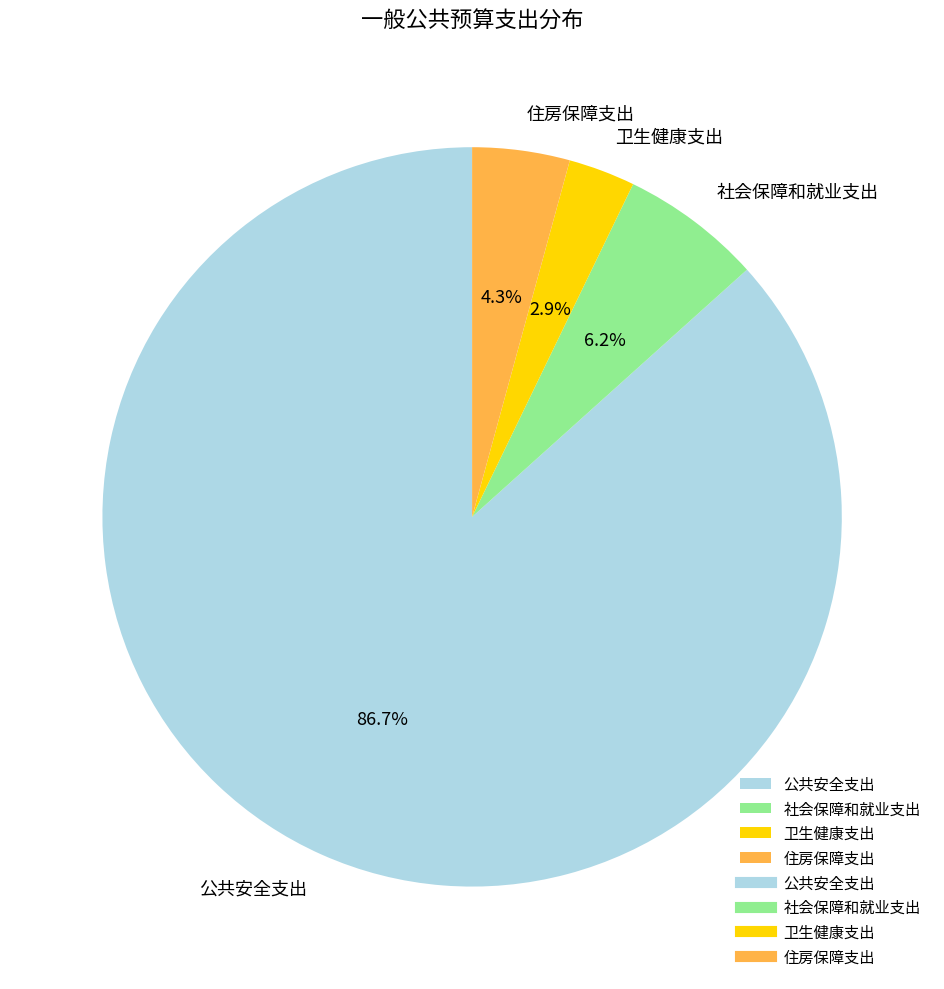

To the nearest percent, what is the average slice percentage?

25%